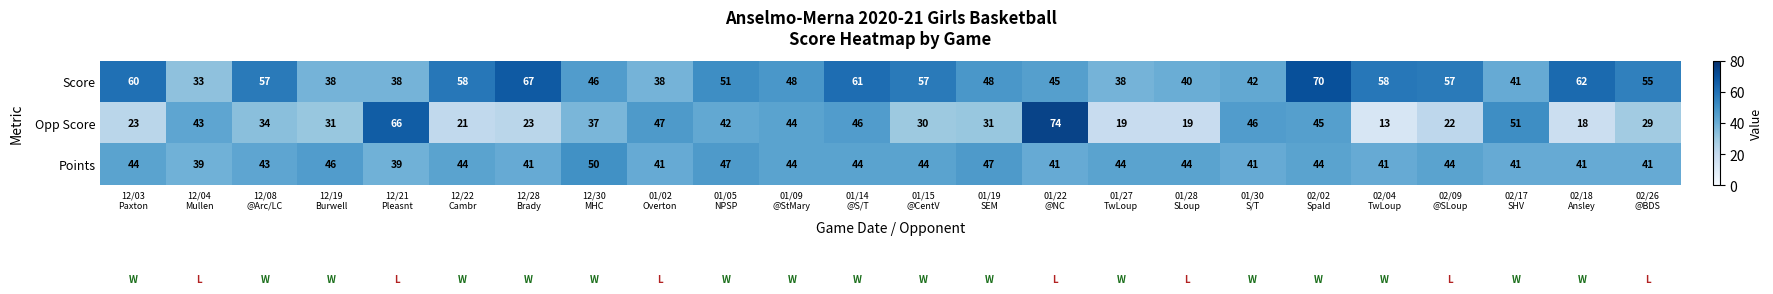

What is the total value across all series at 12/04
Mullen?

115